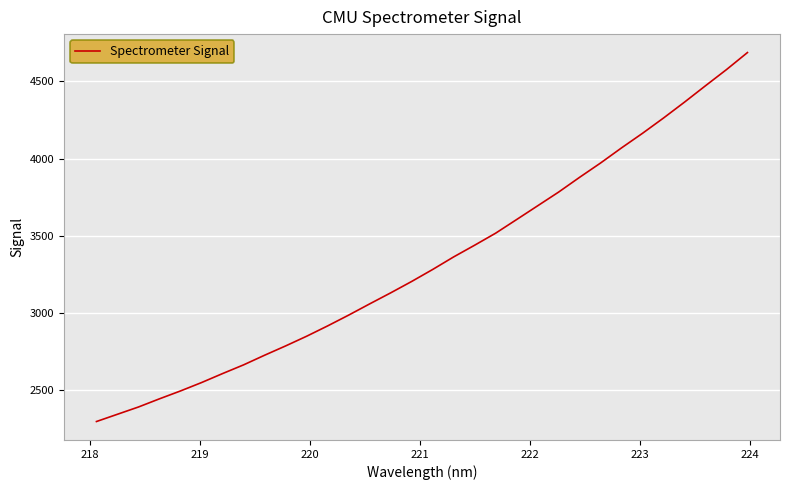

What is the maximum value shown in the chart?

4685.9